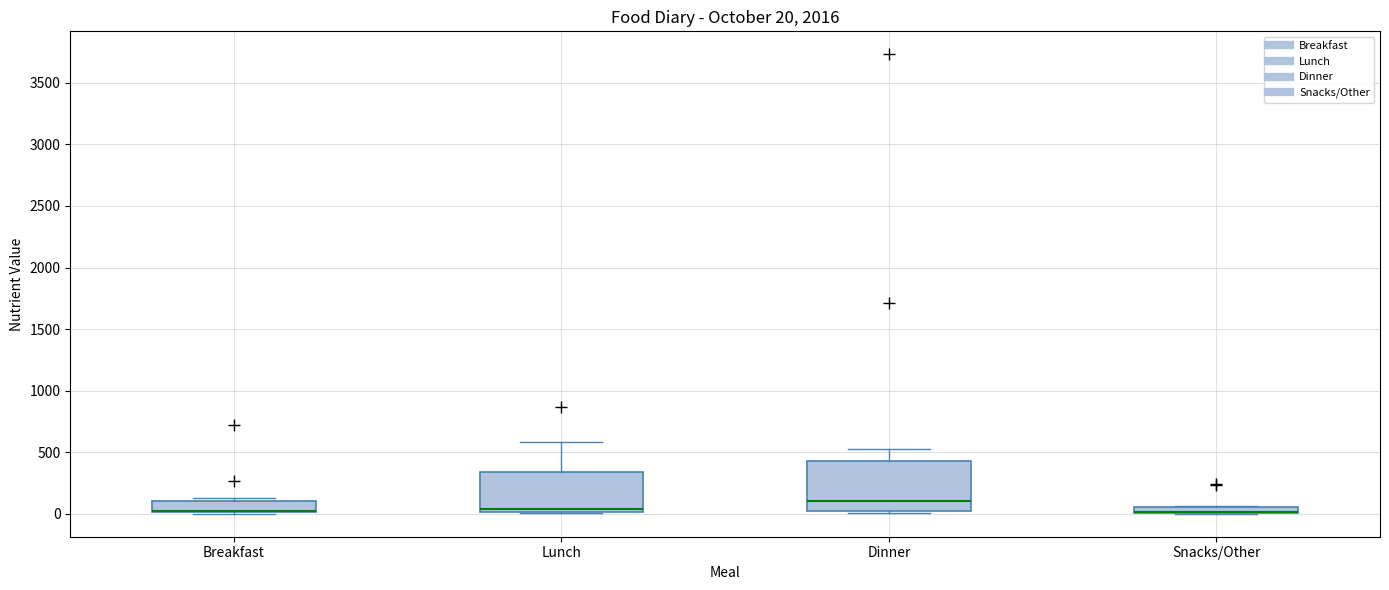

Which box is the tallest, from its lower edge to its upper edge?

Dinner